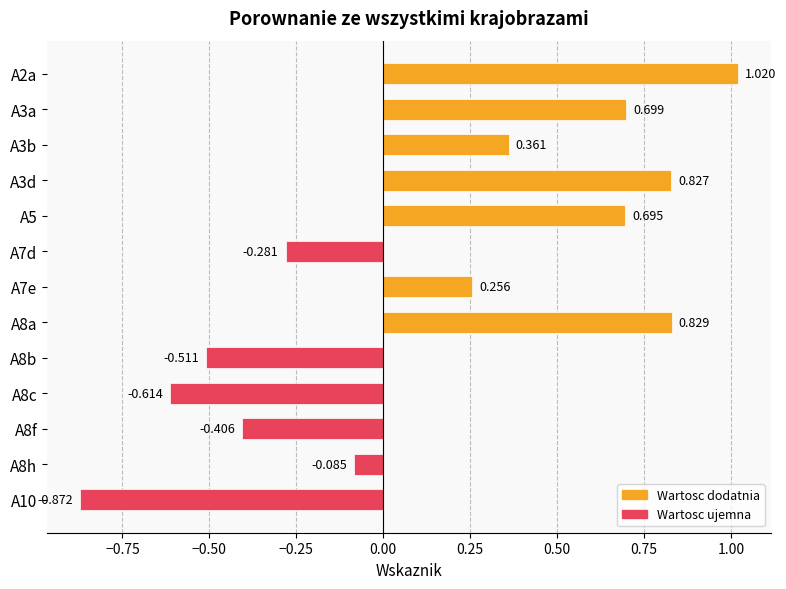

How many negative values are there?

6